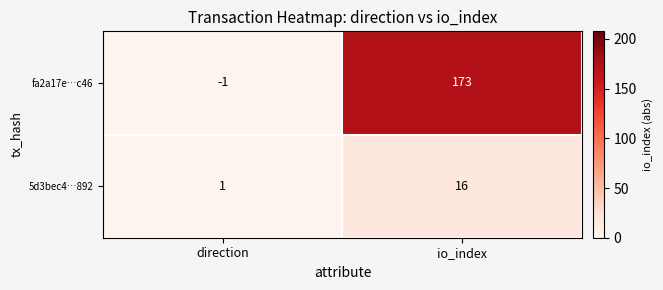

At how many categories does at least one series exceed 6?

1